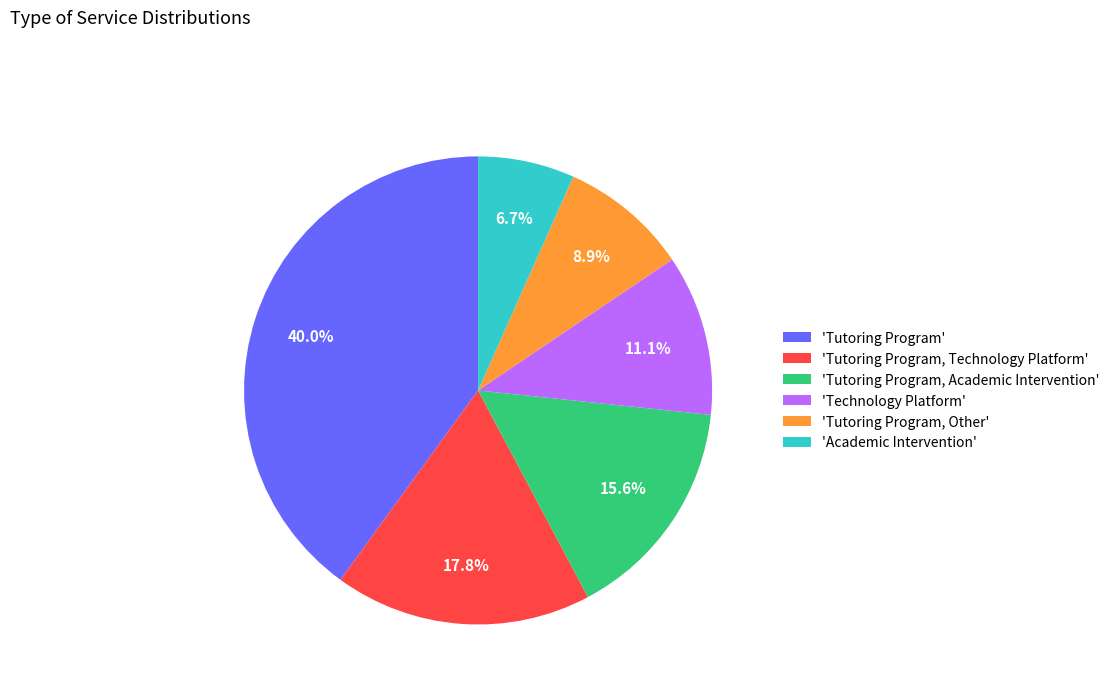

Between 'Tutoring Program, Technology Platform' and 'Tutoring Program', which is larger?

'Tutoring Program'